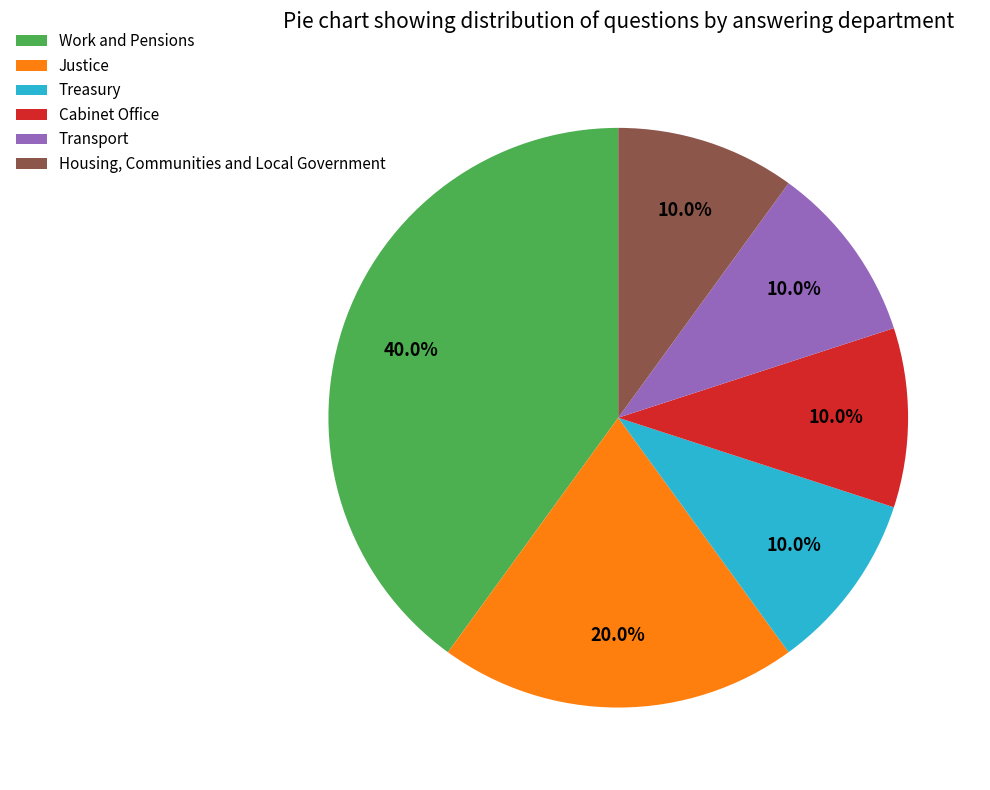

Is Treasury the majority of the pie?

No